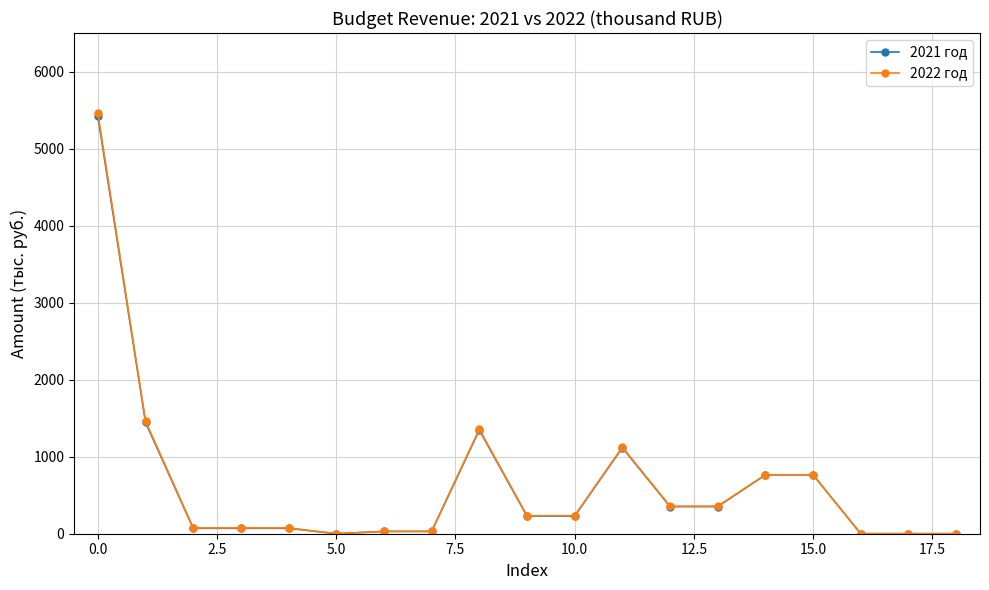

True or false: 2021 год has more than 1 points higher than both neighbors.

True